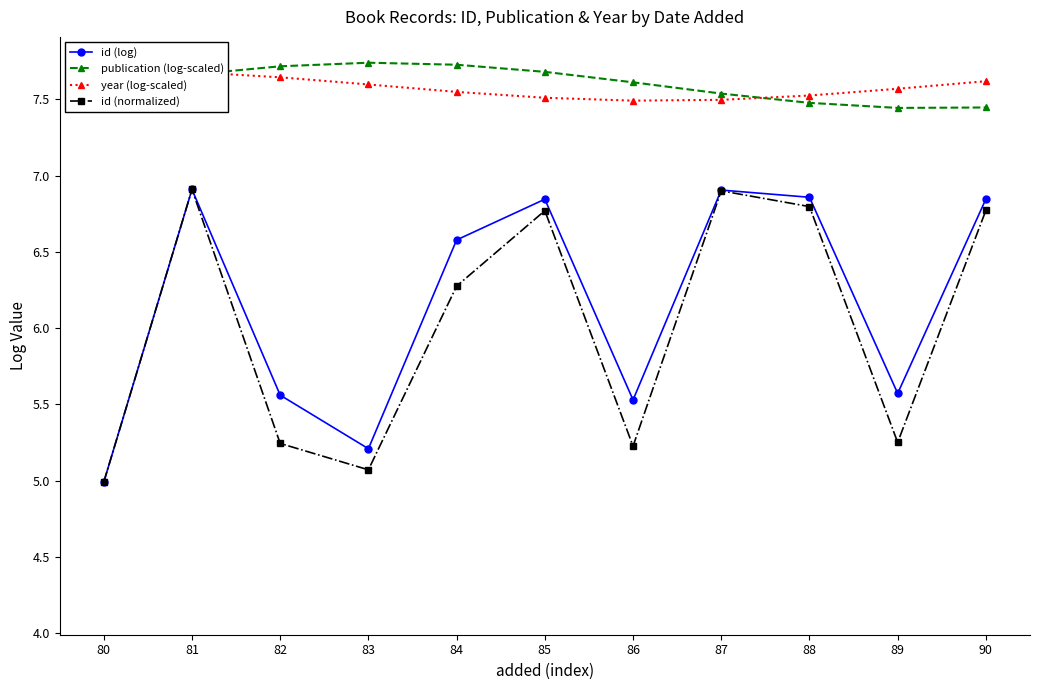

Reading left to right, transcribe all the data shown in this chart.

id (log): 80=5.0	81=6.9	82=5.6	83=5.2	84=6.6	85=6.8	86=5.5	87=6.9	88=6.9	89=5.6	90=6.8
publication (log-scaled): 80=7.6	81=7.7	82=7.7	83=7.7	84=7.7	85=7.7	86=7.6	87=7.5	88=7.5	89=7.4	90=7.4
year (log-scaled): 80=7.7	81=7.7	82=7.6	83=7.6	84=7.5	85=7.5	86=7.5	87=7.5	88=7.5	89=7.6	90=7.6
id (normalized): 80=5.0	81=6.9	82=5.2	83=5.1	84=6.3	85=6.8	86=5.2	87=6.9	88=6.8	89=5.3	90=6.8